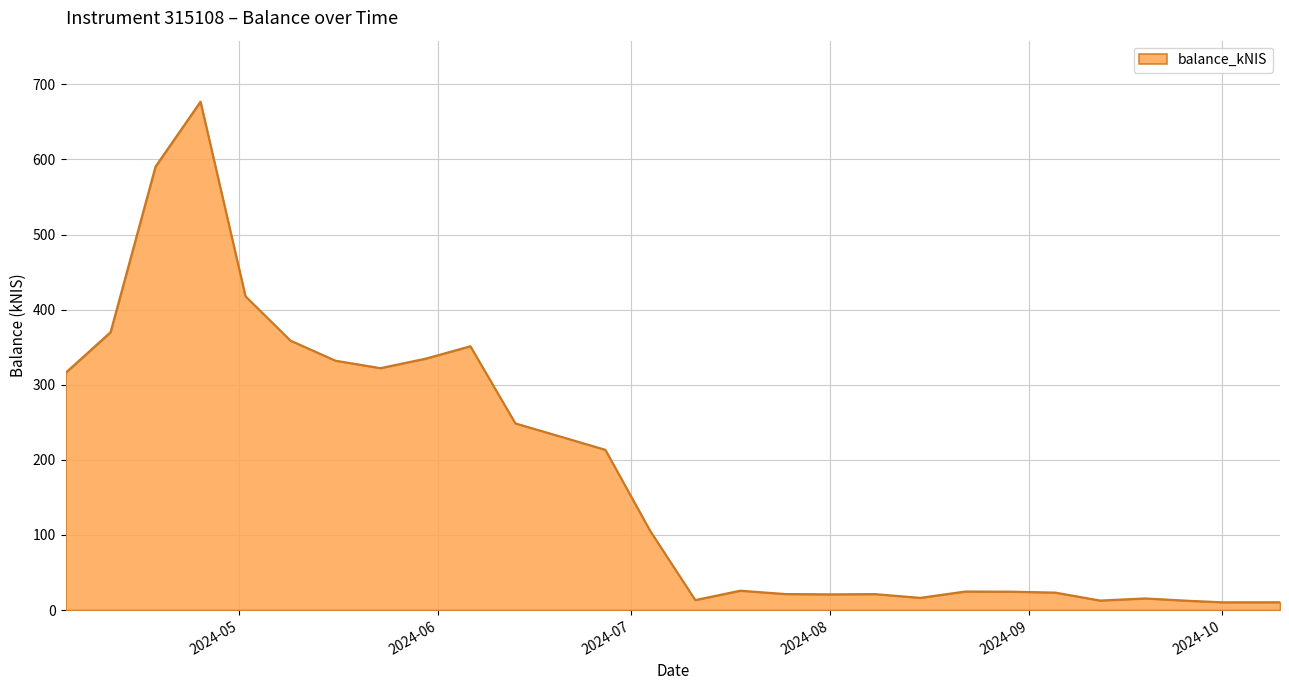

What is the difference between the maximum and minimum values?

666.5